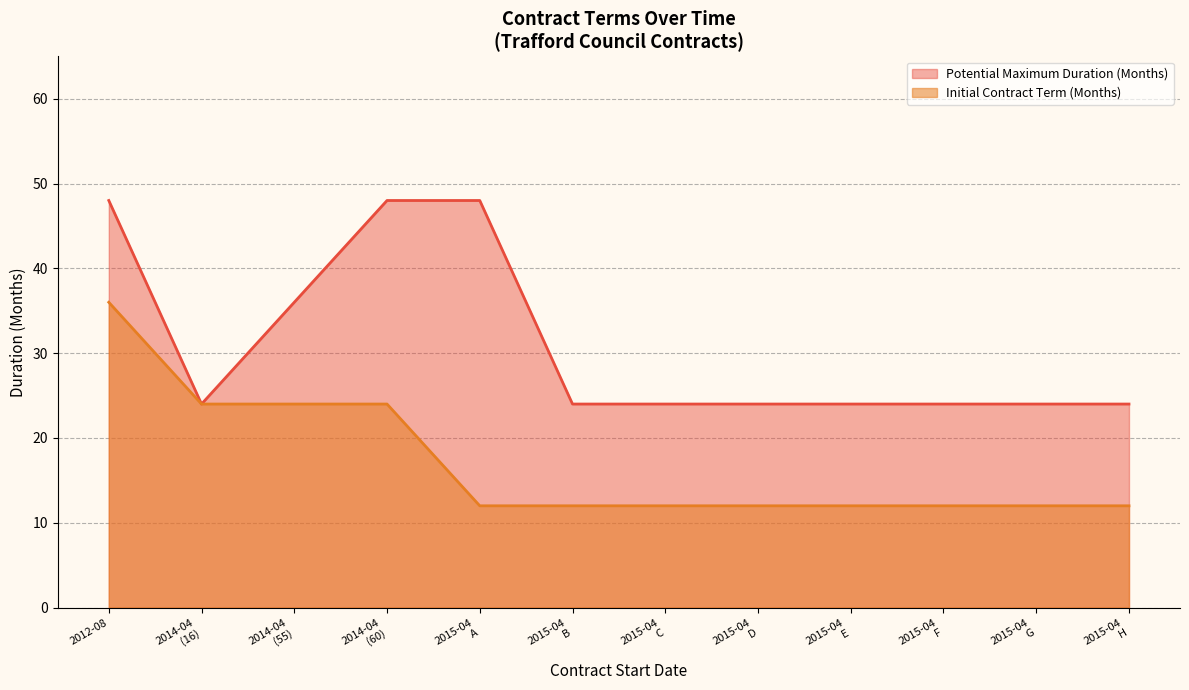

At which category is the sum across all series the highest?

2012-08